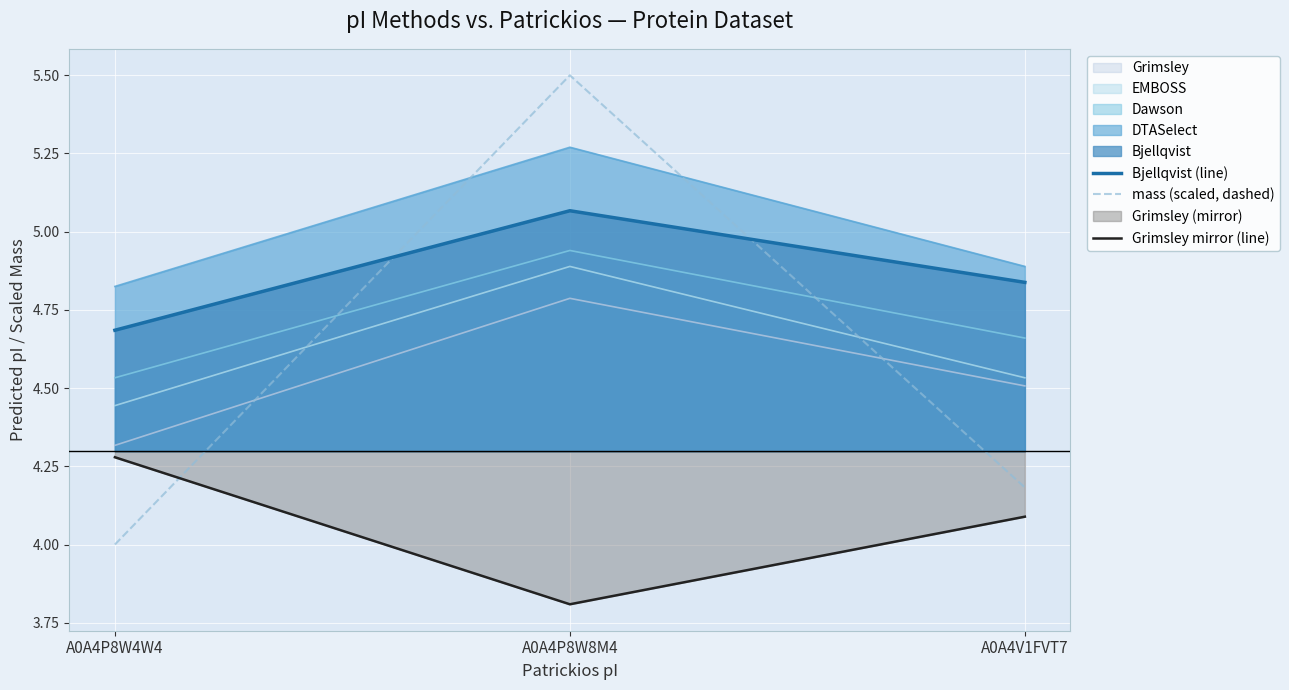

How many lines are shown in the chart?

3